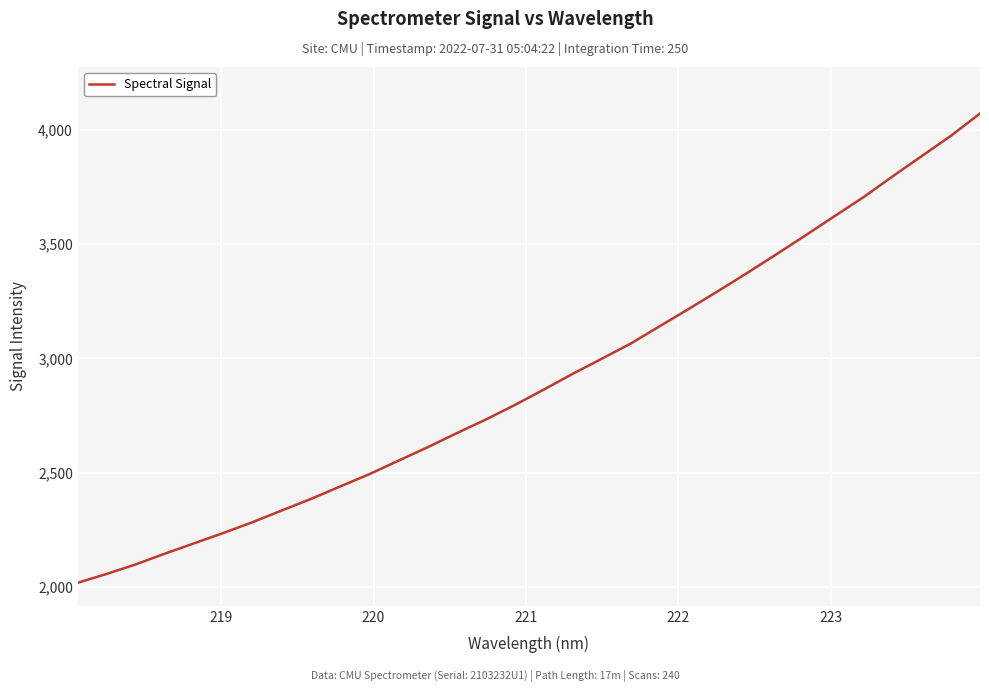

What is the difference between the maximum and minimum values?

2053.8